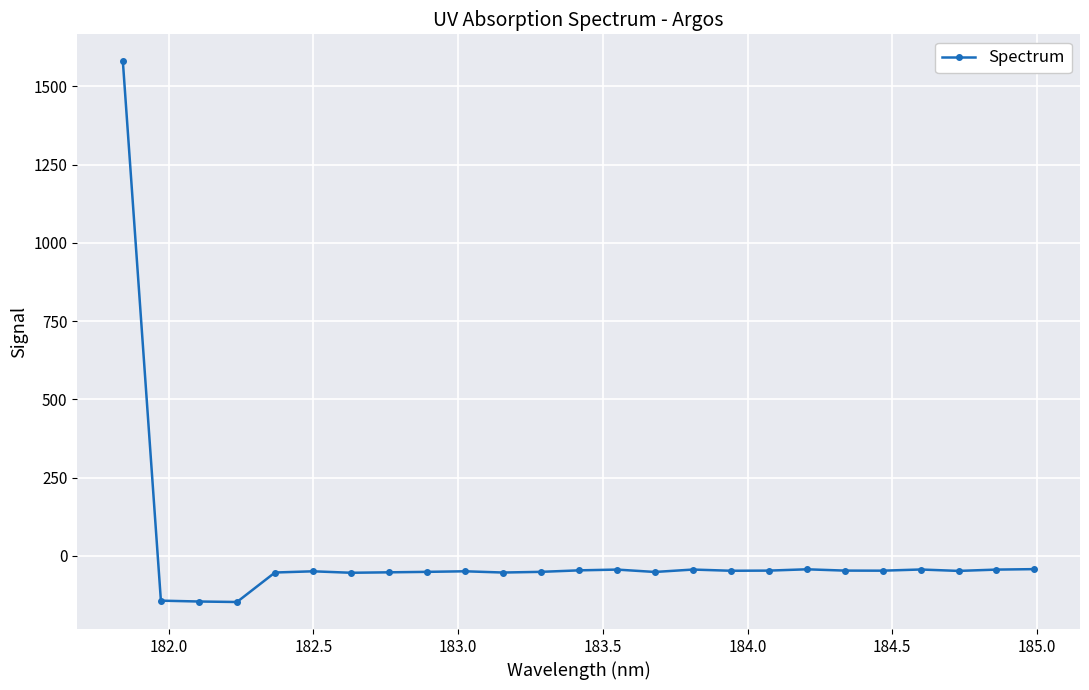

True or false: there are more than 1 points higher than both neighbors.

True